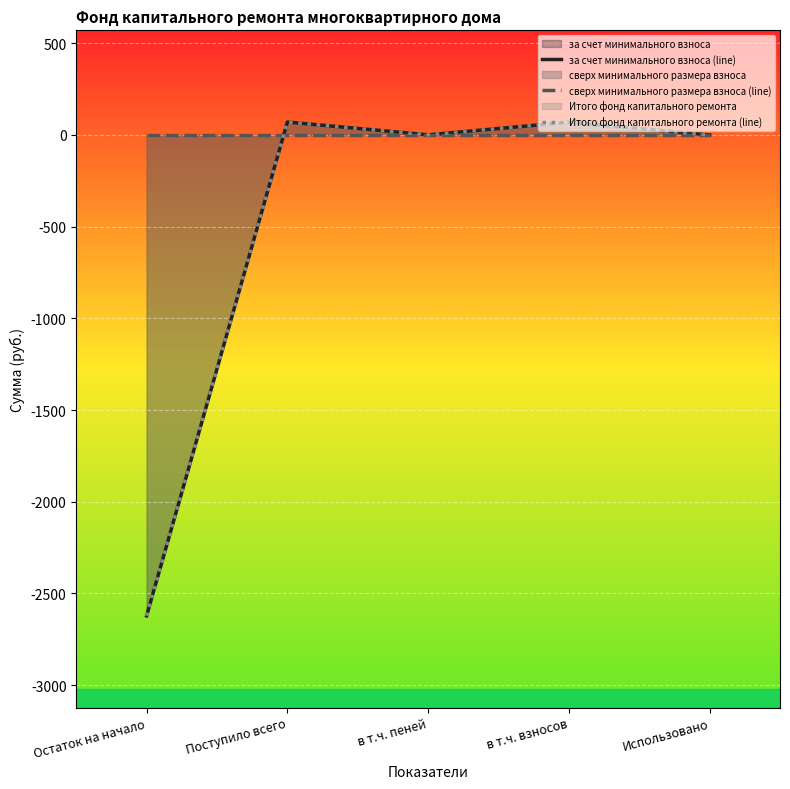

Where do Итого фонд капитального ремонта (line) and сверх минимального размера взноса (line) first cross each other?

Остаток на начало and Поступило всего